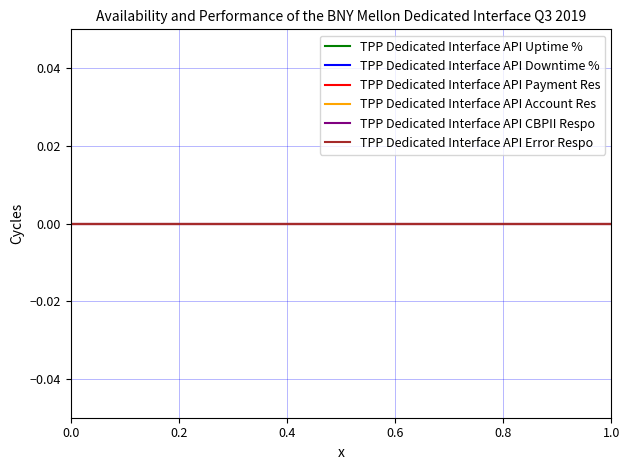

True or false: TPP Dedicated Interface API Error Respo has a value of 0 at 0.4.

True